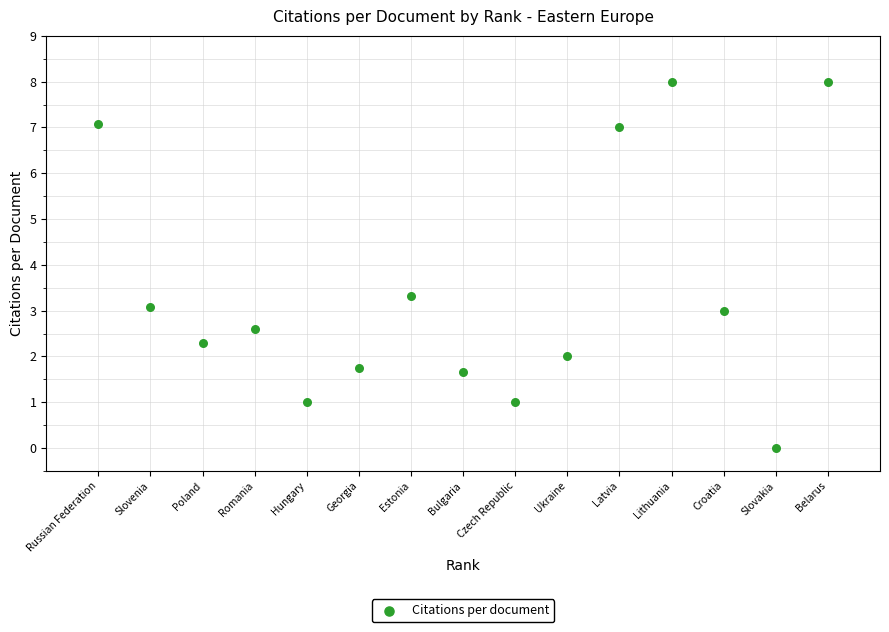

What is the range of Y values (max minus min)?

8.0